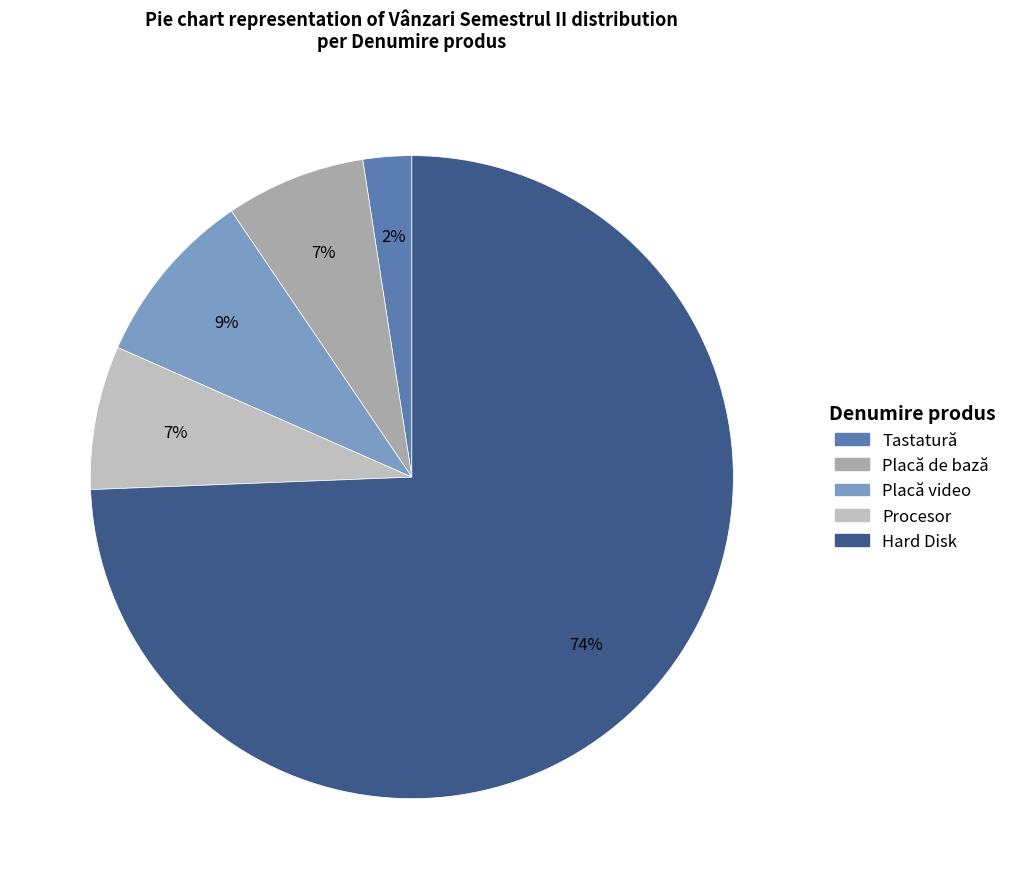

Which category accounts for the majority?

Hard Disk